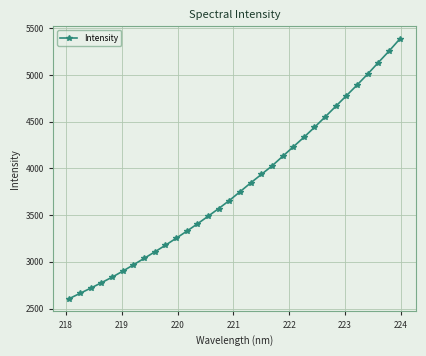

What is the smallest value displayed?

2608.0